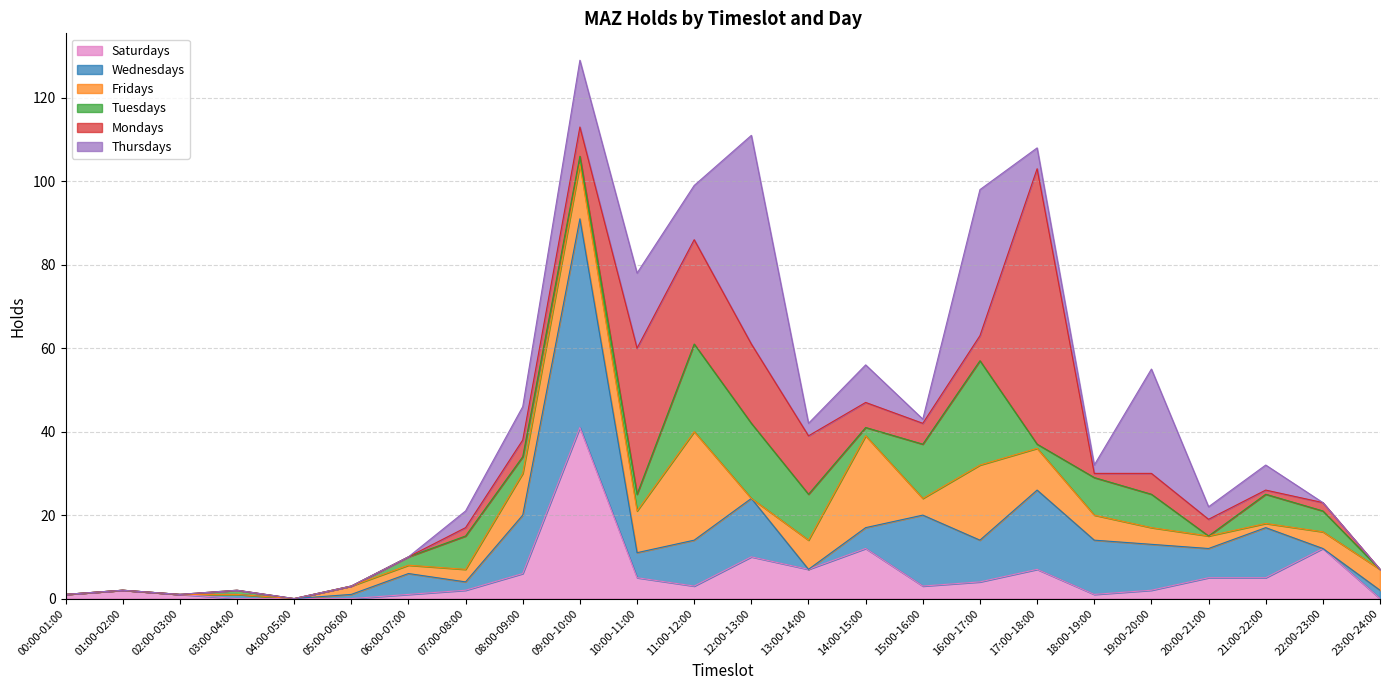

Reading right to left, extract all data points from this chart.

Saturdays: 0	12	5	5	2	1	7	4	3	12	7	10	3	5	41	6	2	1	0	0	0	1	2	1
Wednesdays: 2	0	12	7	11	13	19	10	17	5	0	14	11	6	50	14	2	5	1	0	1	0	0	0
Fridays: 5	4	1	3	4	6	10	18	4	22	7	0	26	10	13	10	3	2	2	0	0	0	0	0
Tuesdays: 0	5	7	0	8	9	1	25	13	2	11	18	21	4	2	4	8	2	0	0	1	0	0	0
Mondays: 0	2	1	4	5	1	66	6	5	6	14	19	25	35	7	4	2	0	0	0	0	0	0	0
Thursdays: 0	0	6	3	25	2	5	35	1	9	3	50	13	18	16	8	4	0	0	0	0	0	0	0